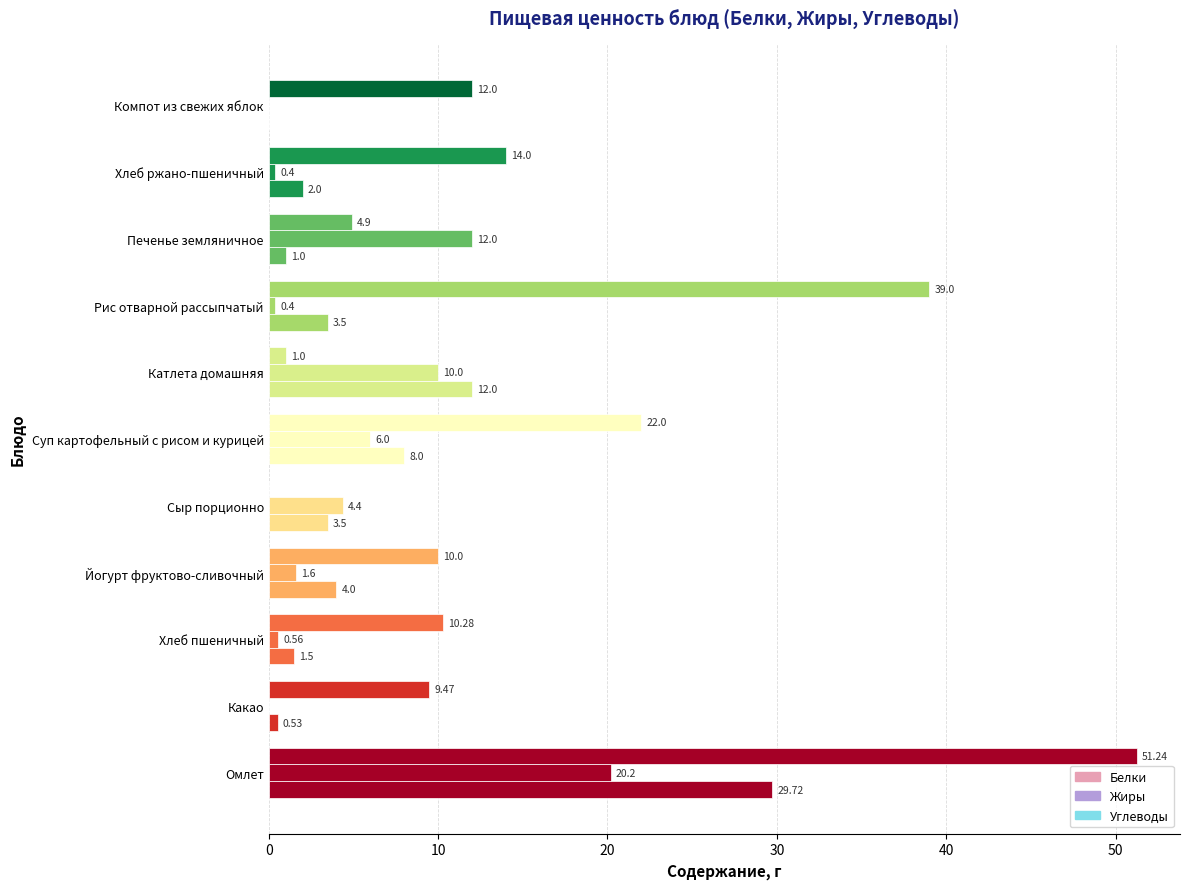

How many distinct data groups are displayed?

3